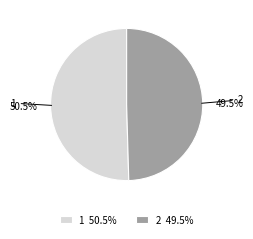

Approximately how many times larger is the value at 2 compared to 1?

1.0